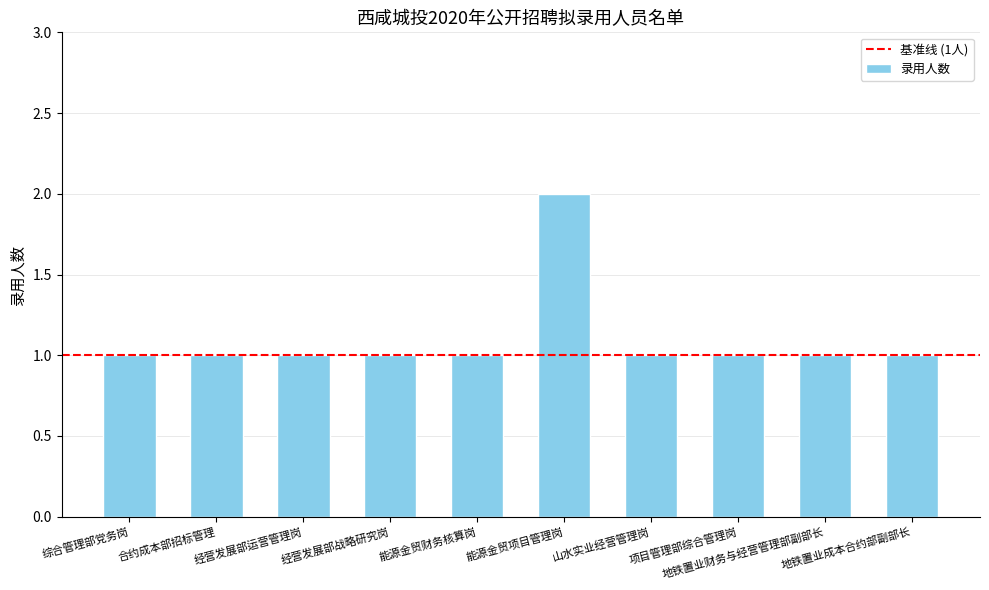

What is the value of the 10th bar from the left?

1